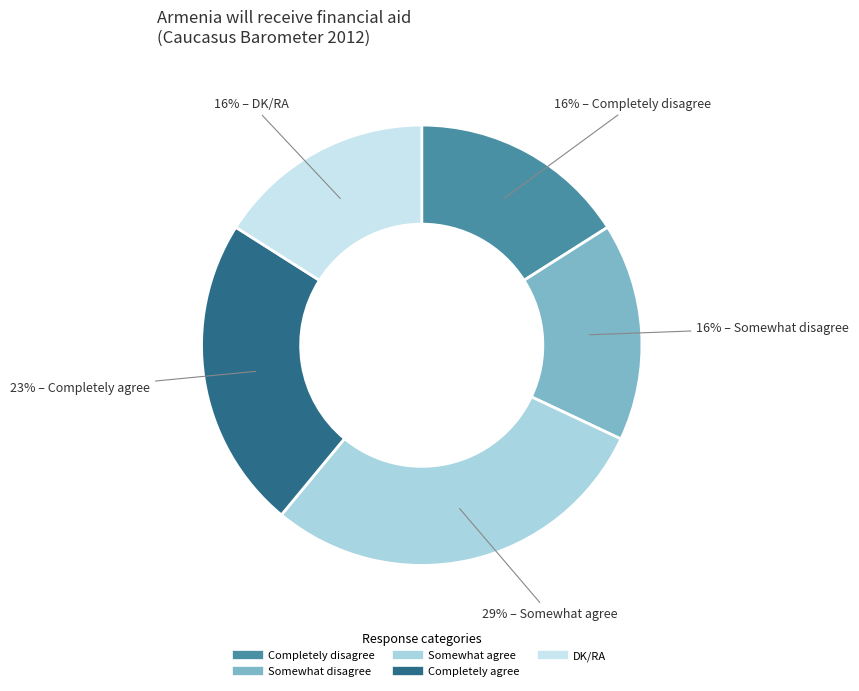

Count the number of slices in the pie.

5